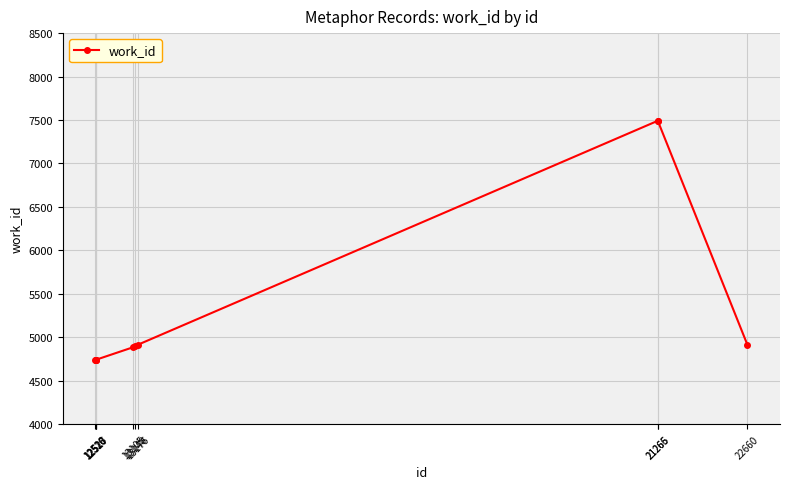

What is the value of the 9th point from the left?

7491